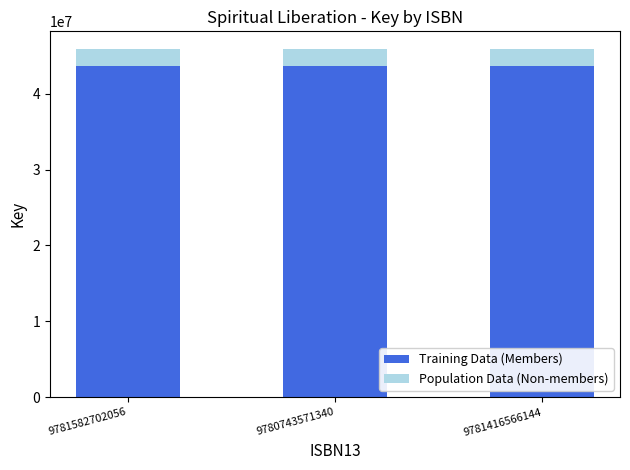

What are all the series names shown in the legend?

Training Data (Members), Population Data (Non-members)